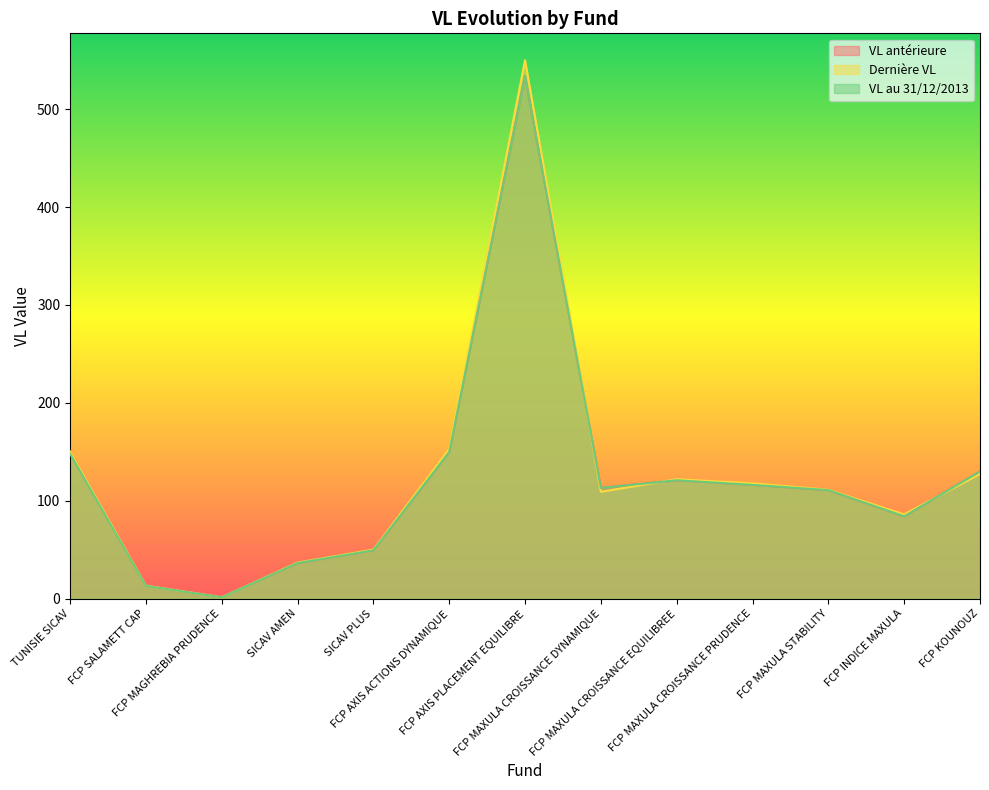

Where is Dernière VL nearest to the value 275?

FCP AXIS ACTIONS DYNAMIQUE